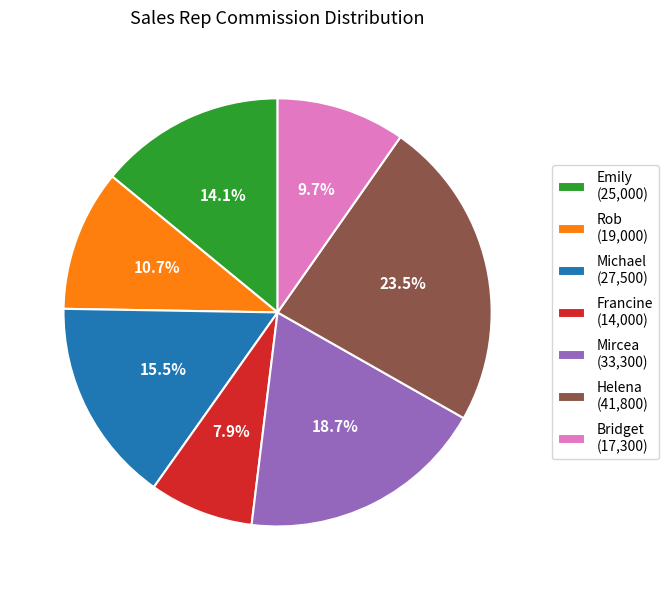

Combined, do Mircea and Michael account for over 50%?

No